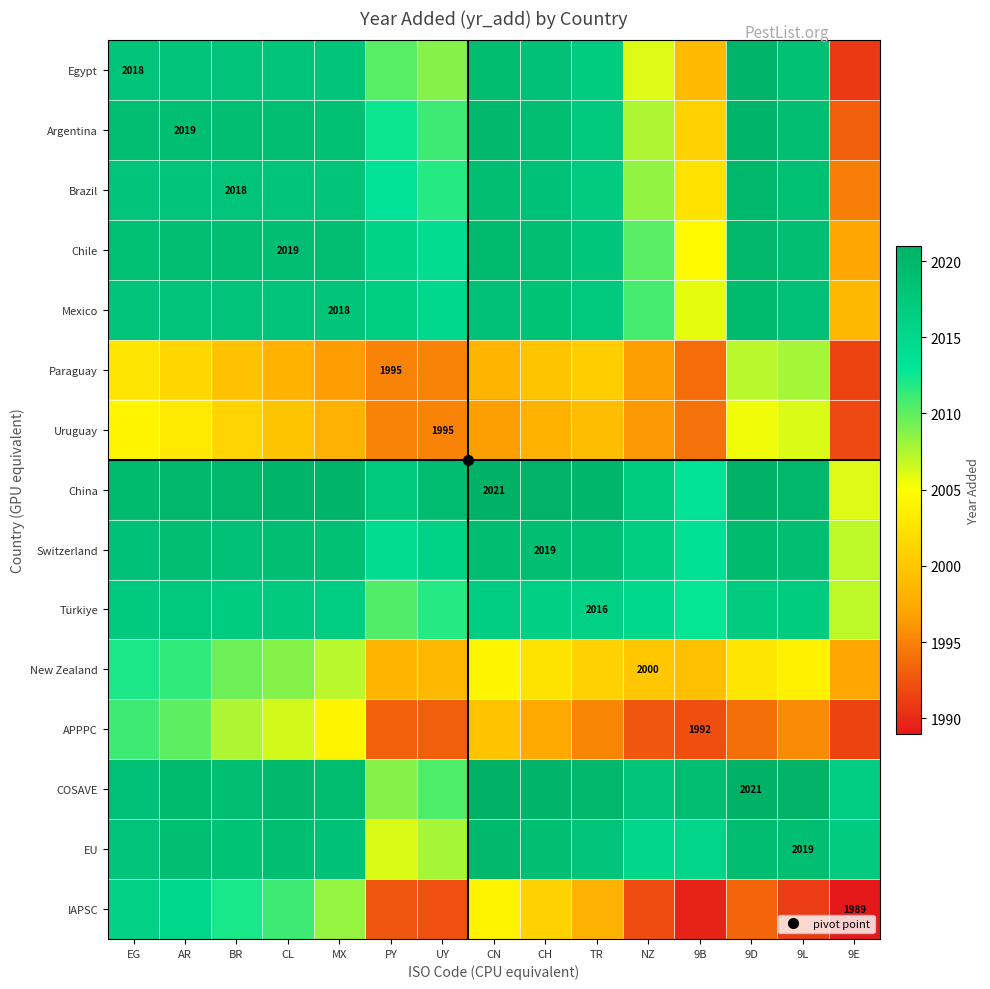

How many data points does each series have?

15